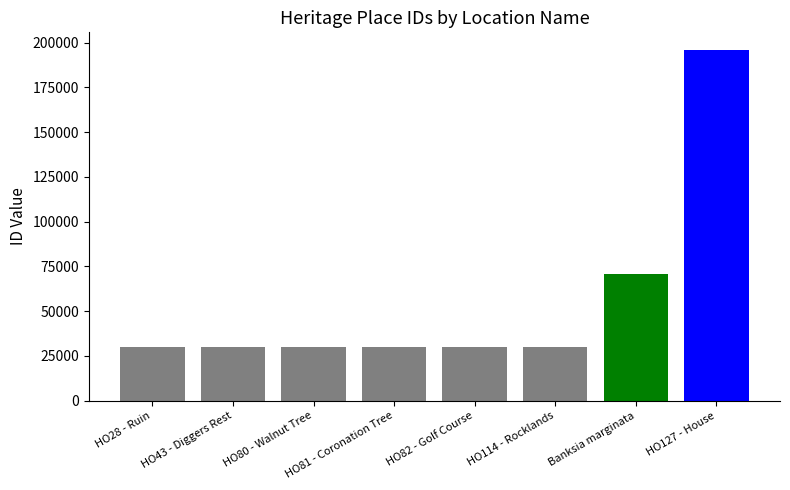

Between HO80 - Walnut Tree and Banksia marginata, which is larger?

Banksia marginata